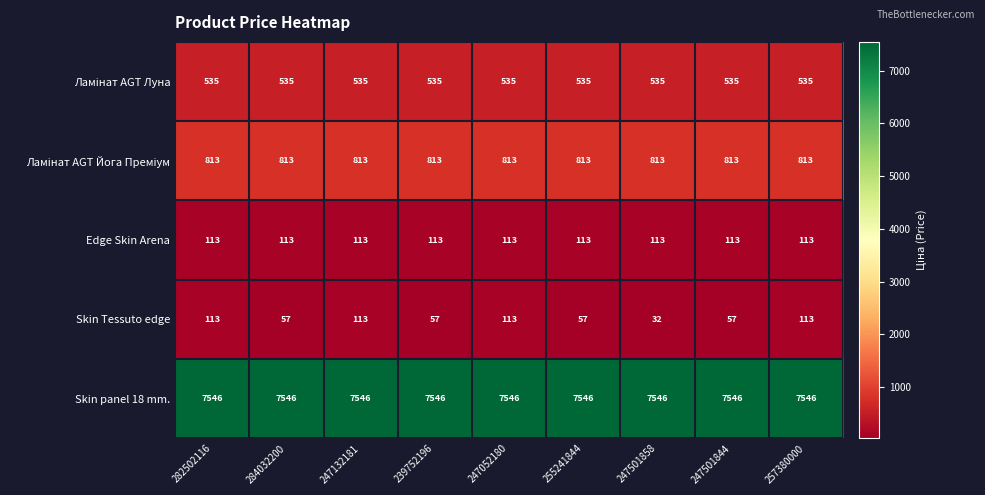

Is it true that Skin panel 18 mm. equals 2771 at 255241844?

False